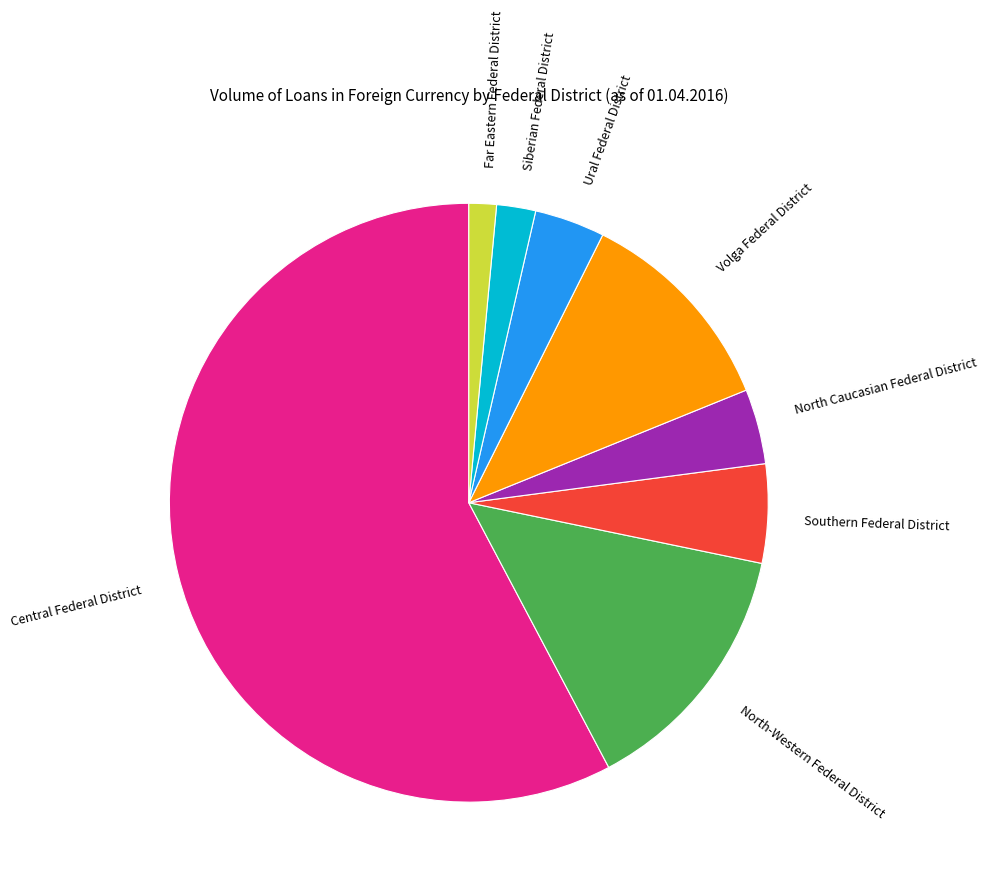

Is Far Eastern Federal District the majority of the pie?

No